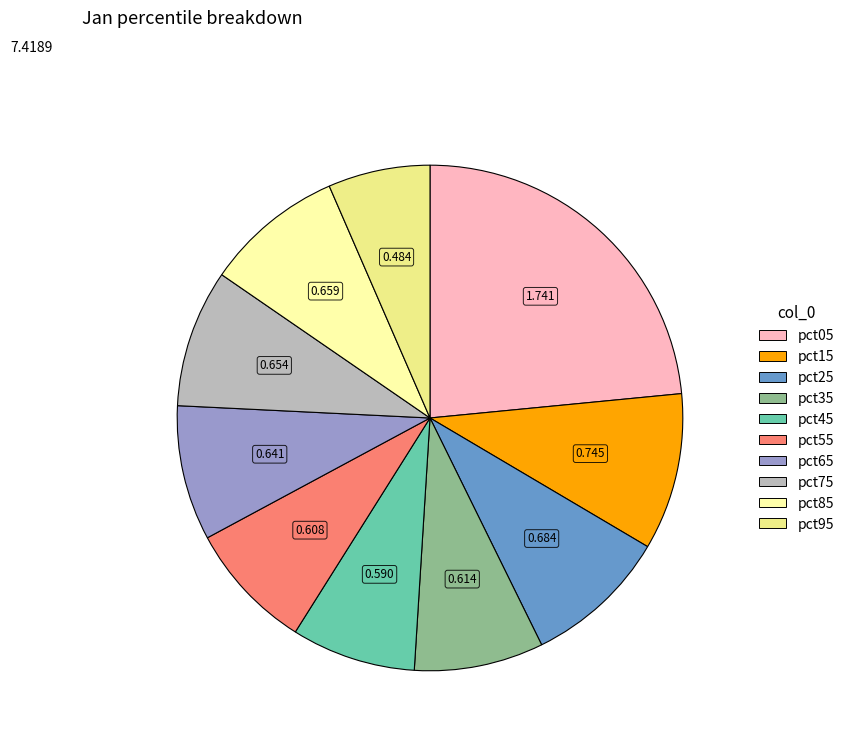

Is there a majority slice in this chart?

No